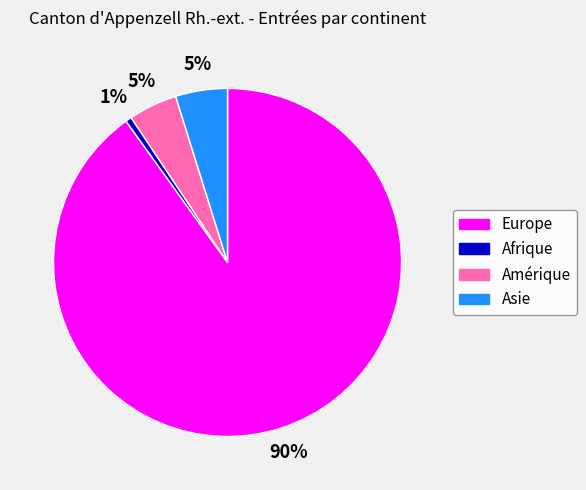

To the nearest percent, what is the average slice percentage?

25%